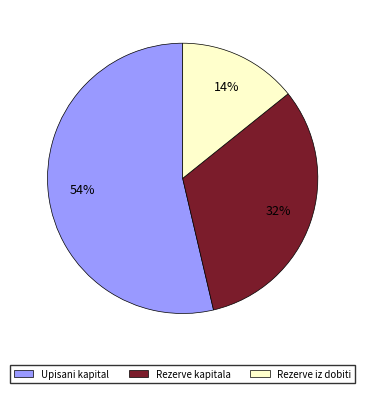

Is it true that Upisani kapital is 54% of the pie?

True